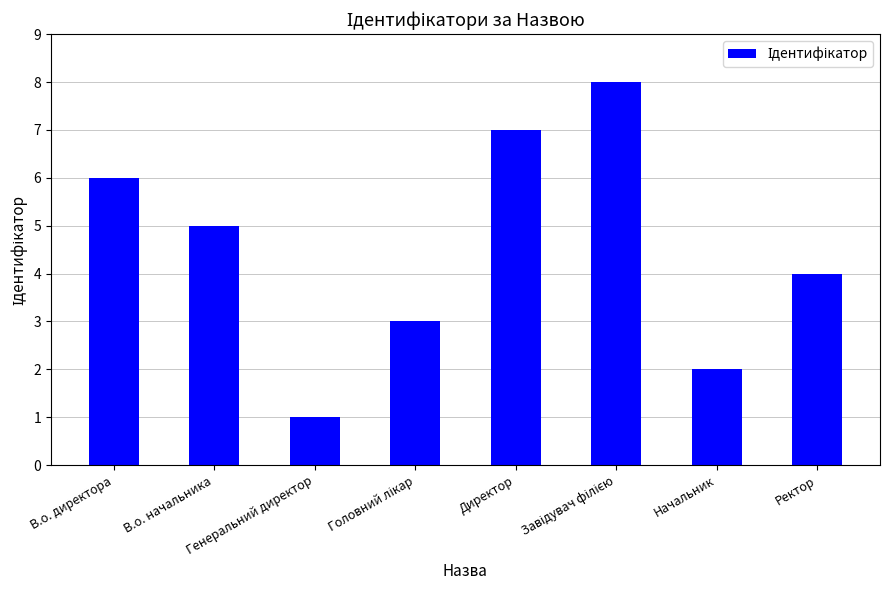

Approximately how many times larger is the value at Ректор compared to Директор?

0.6